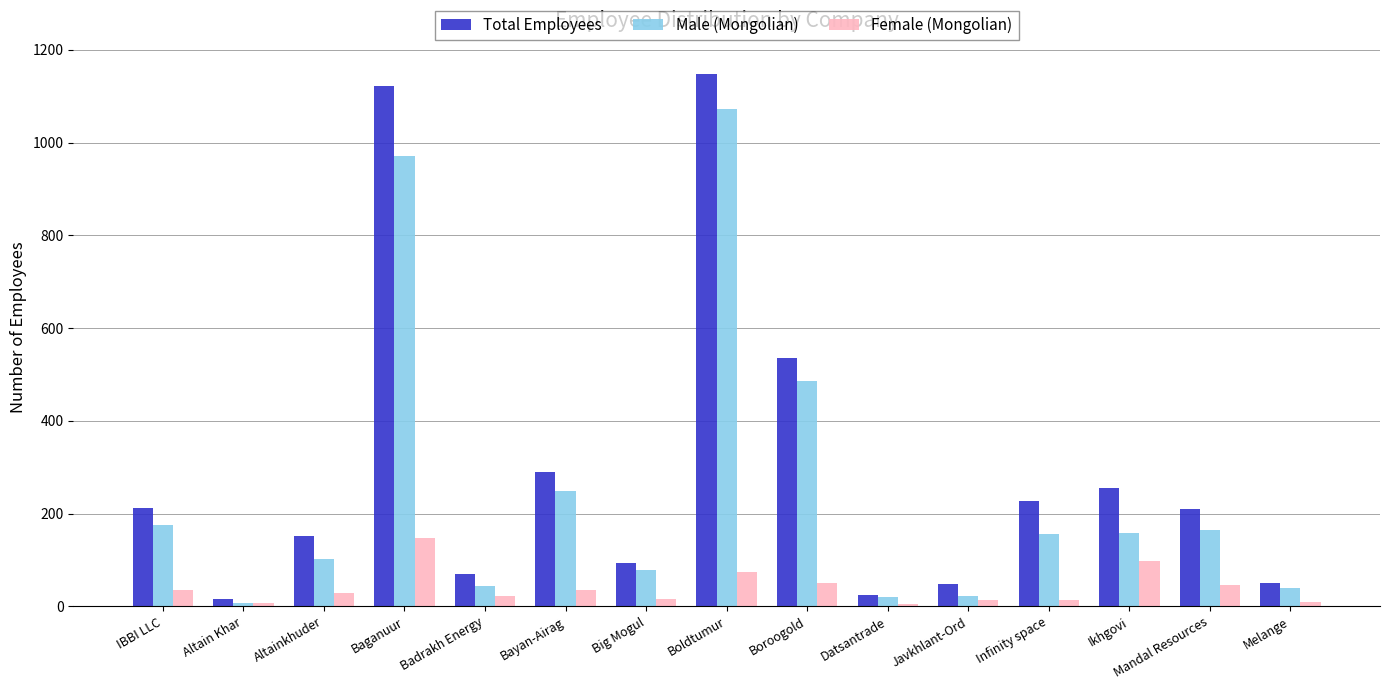

Are the bars horizontal?

No